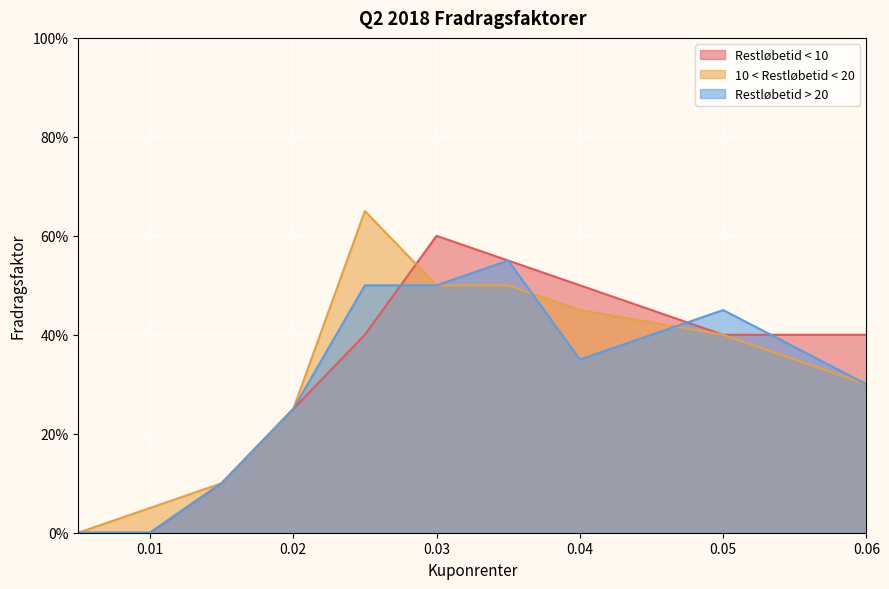

What are all the series names shown in the legend?

Restløbetid < 10, 10 < Restløbetid < 20, Restløbetid > 20